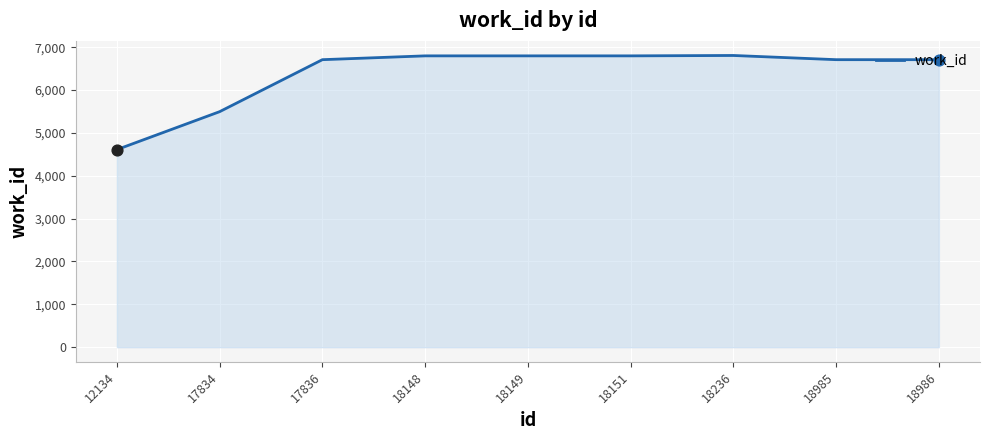

Which has a higher value, 12134 or 18151?

18151